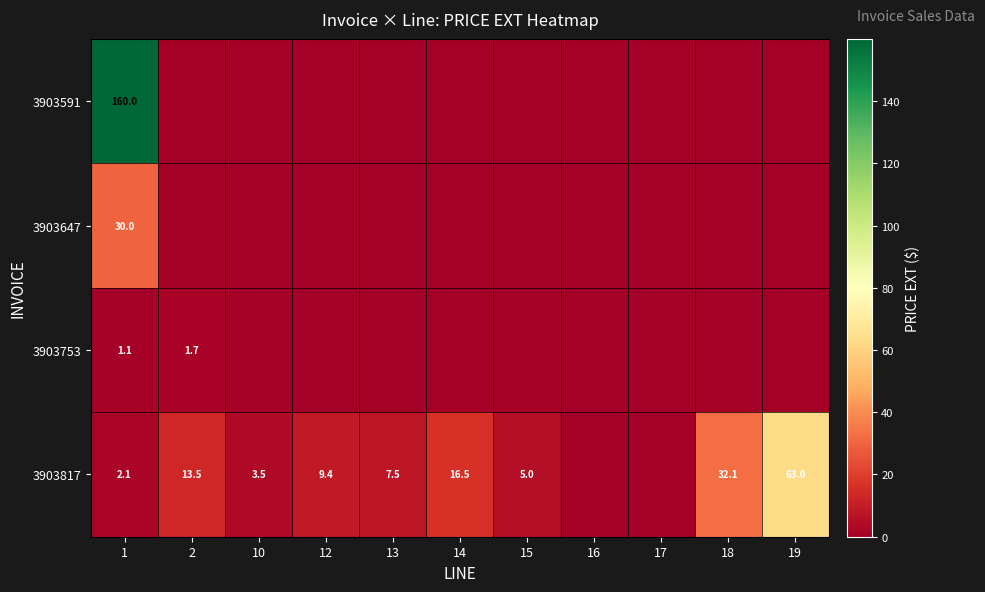

The 3903817 series shows 63.0 at 19. True or false?

True